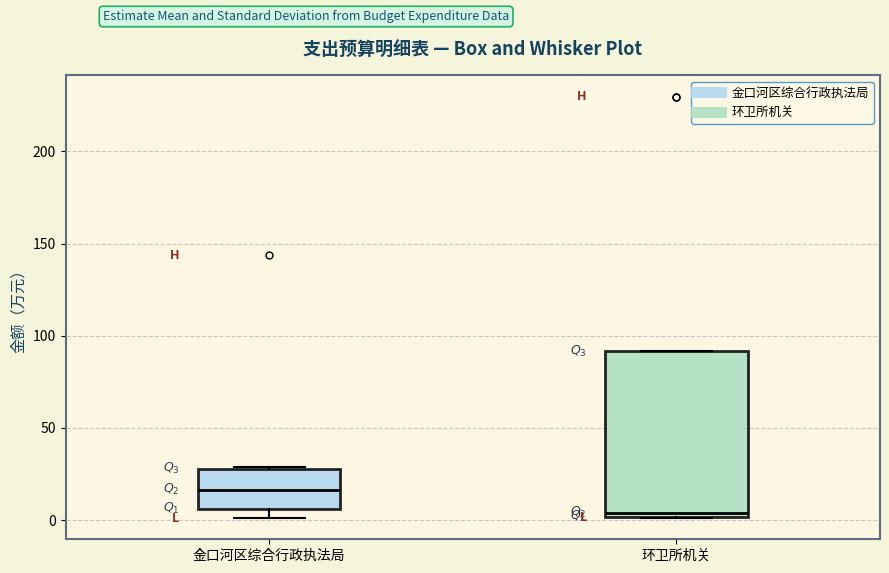

Reading left to right, read every box against the y-axis: the position of its median line, the range the box covers, and the ends of its whiskers. The values are not printed on the chart, so give them approximately, as read against the axis.

金口河区综合行政执法局: median 15, box 5 to 30, whiskers 0 to 30
环卫所机关: median 5, box 0 to 90, whiskers 0 to 90